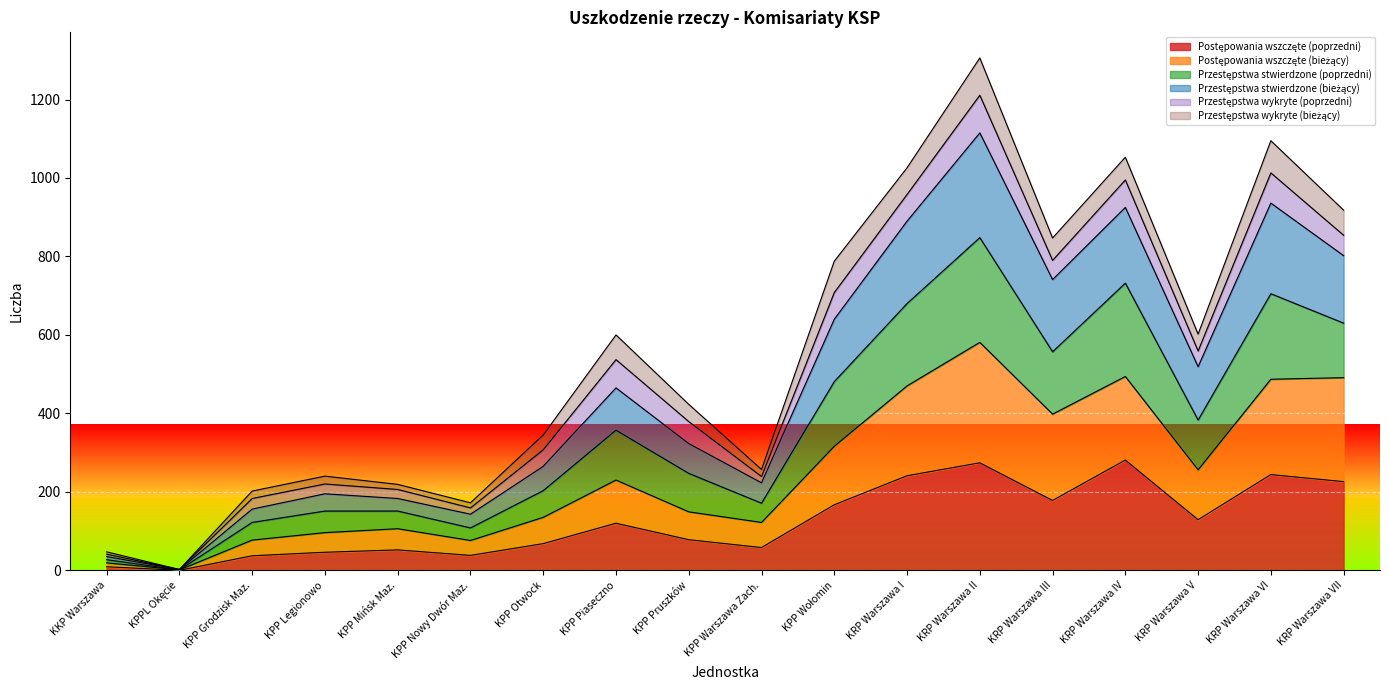

At which category is the sum across all series the highest?

KRP Warszawa II